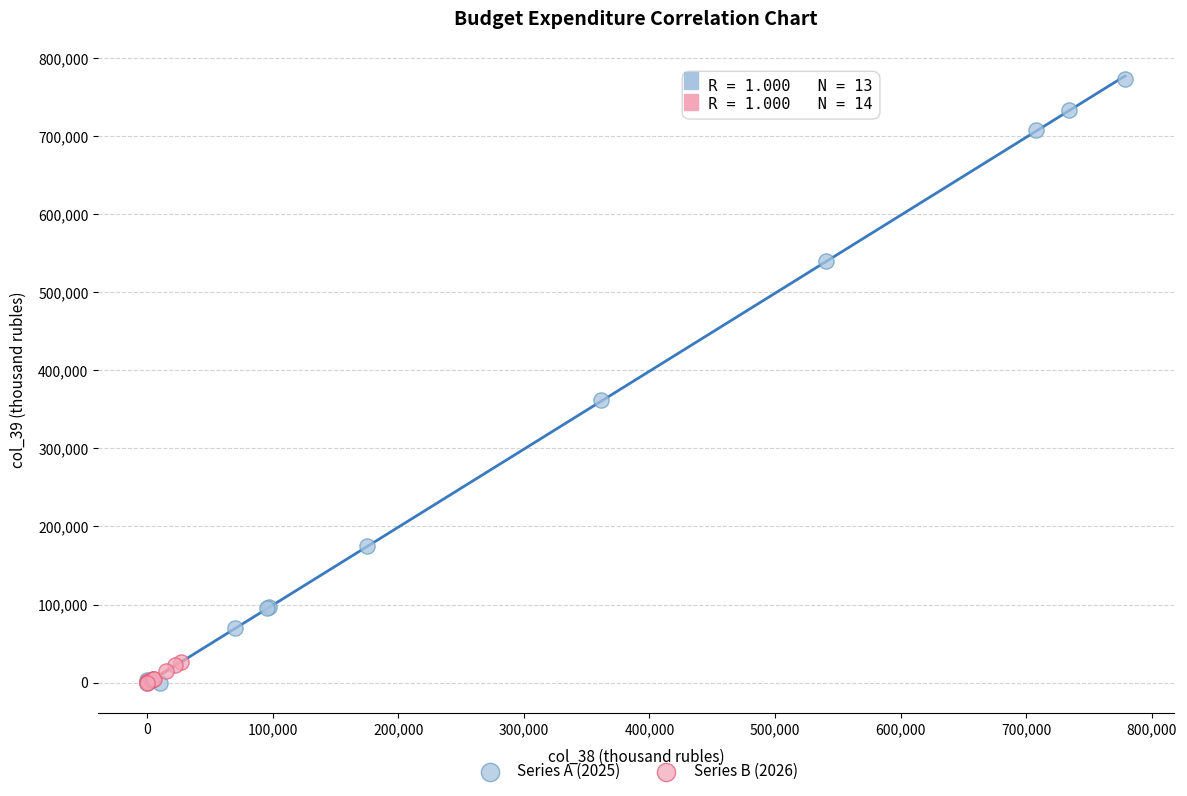

Which series reaches the maximum Y coordinate?

Series A (2025)